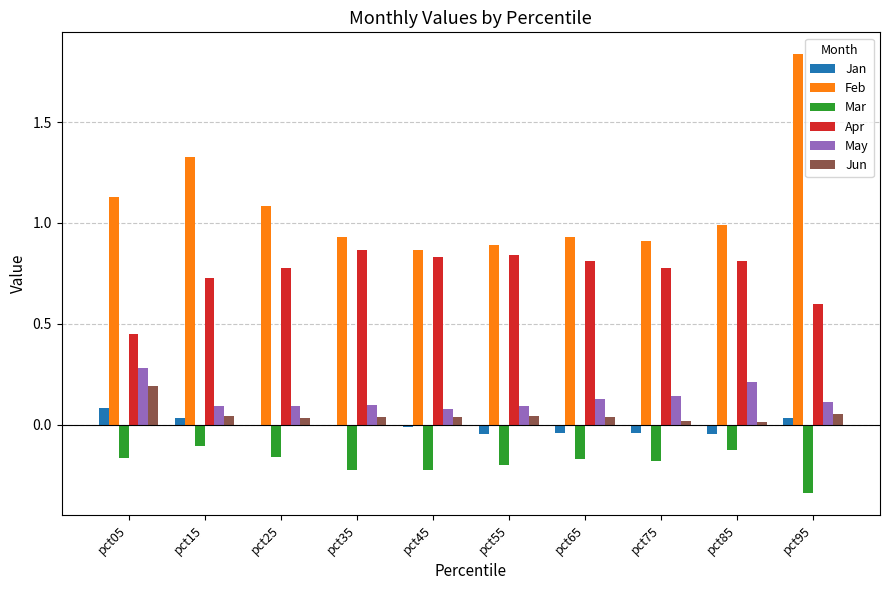

How many categories are shown in the chart?

10